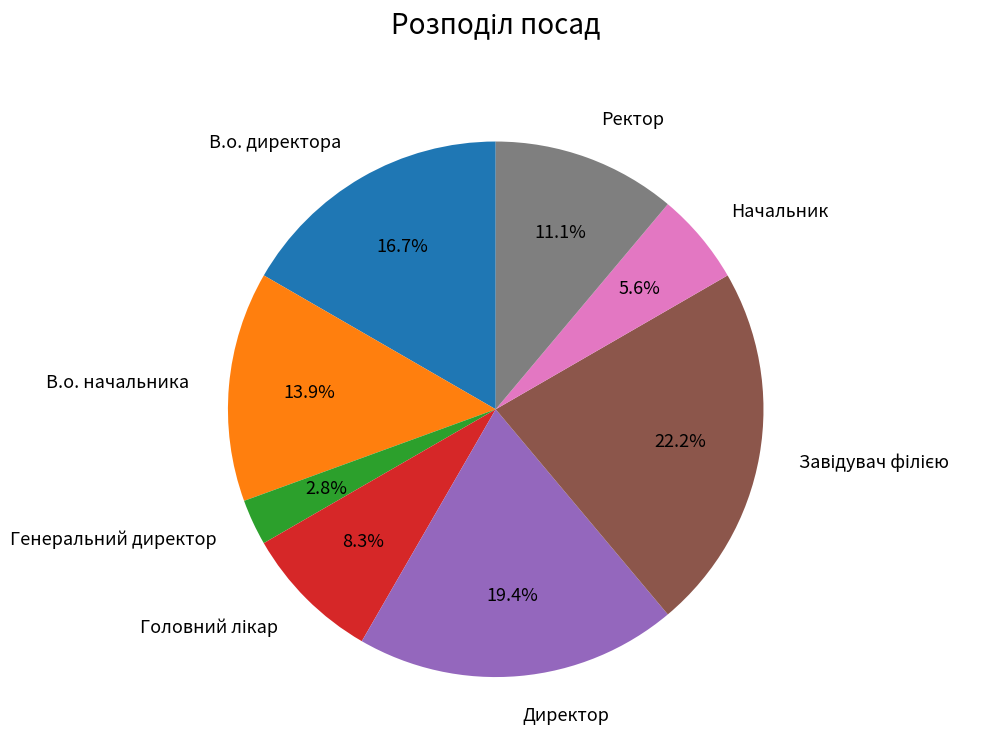

Between Ректор and Директор, which is larger?

Директор